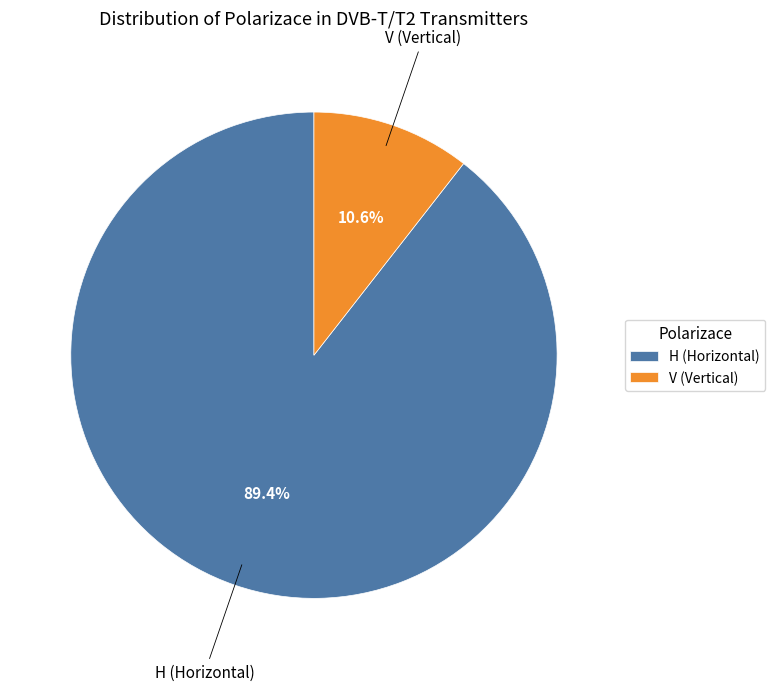

What percentage is the V slice, to the nearest percent?

11%